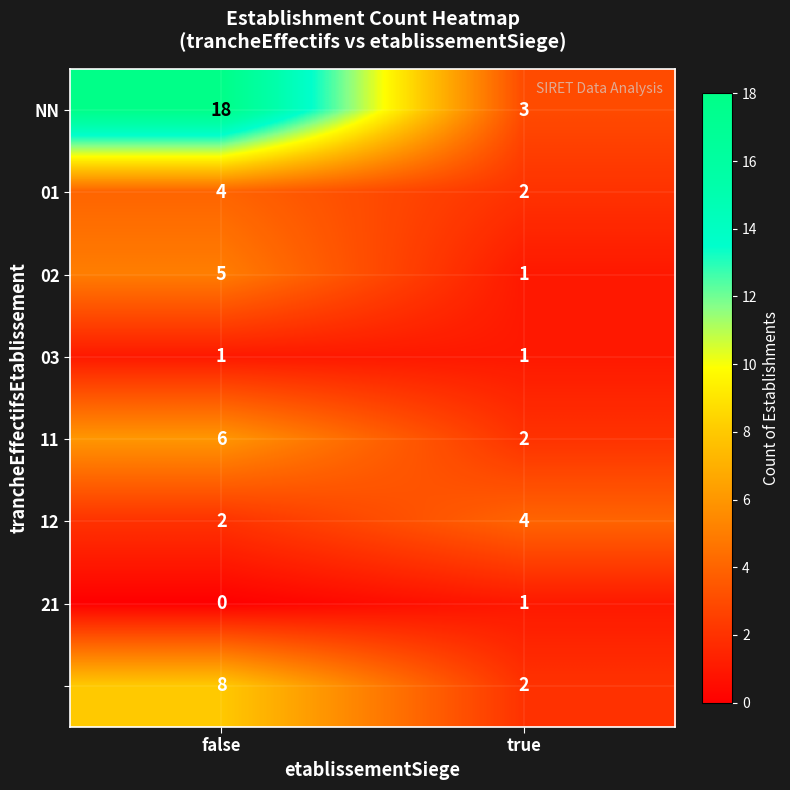

What is the greatest value displayed?

18